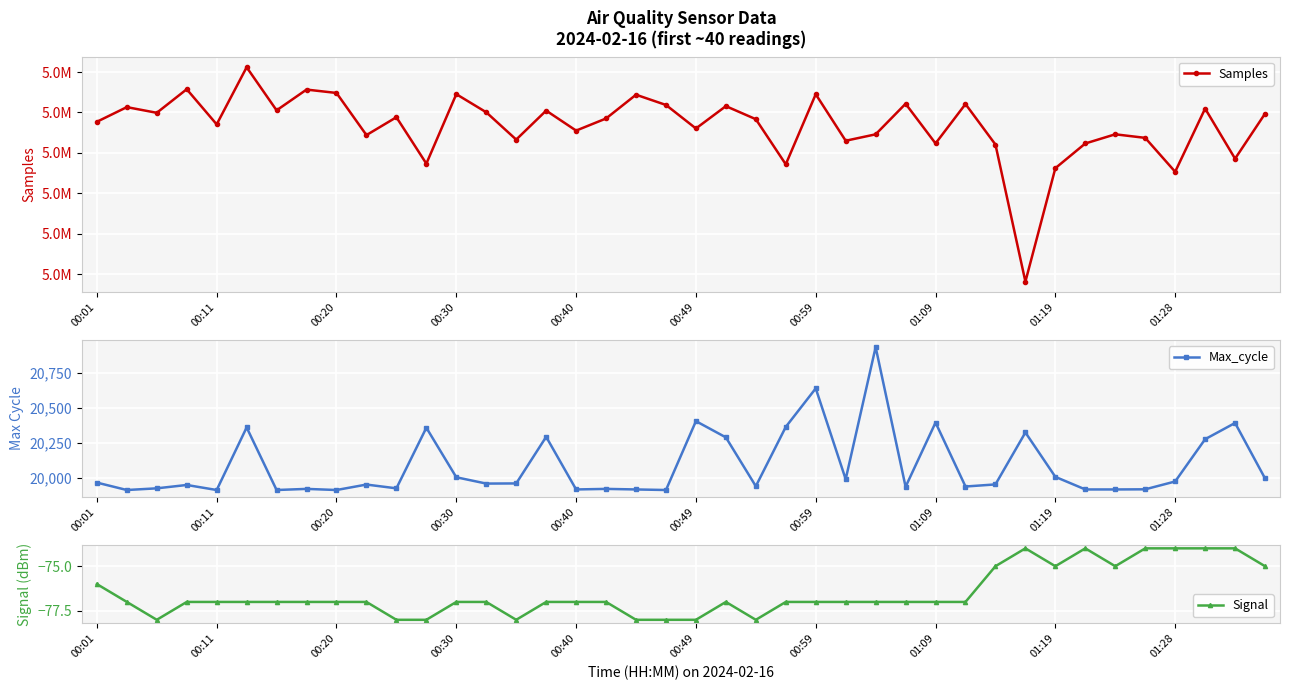

True or false: Max_cycle has more than 2 interior local peaks.

True